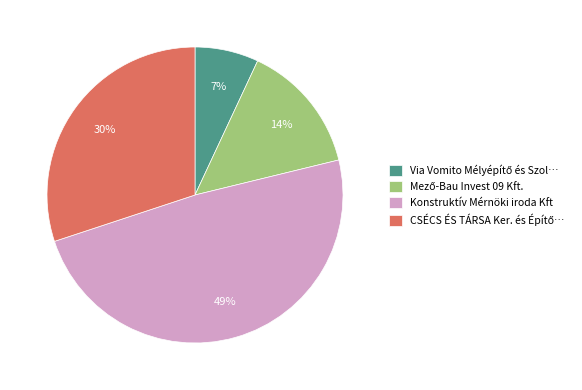

What percentage is the Konstruktív Mérnöki iroda Kft slice, to the nearest percent?

49%